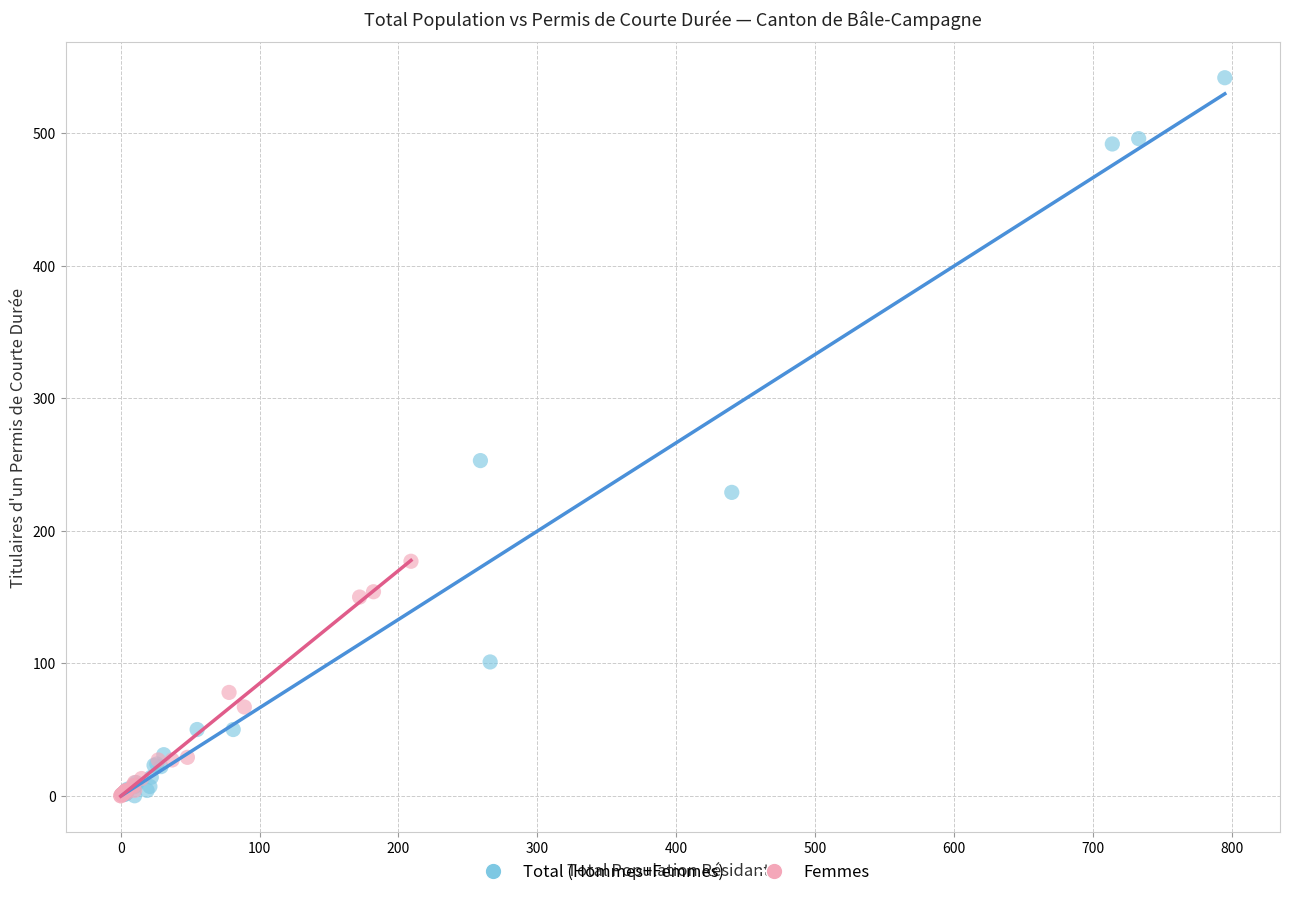

Which series has the largest Y range (max minus min)?

Total (Hommes+Femmes)